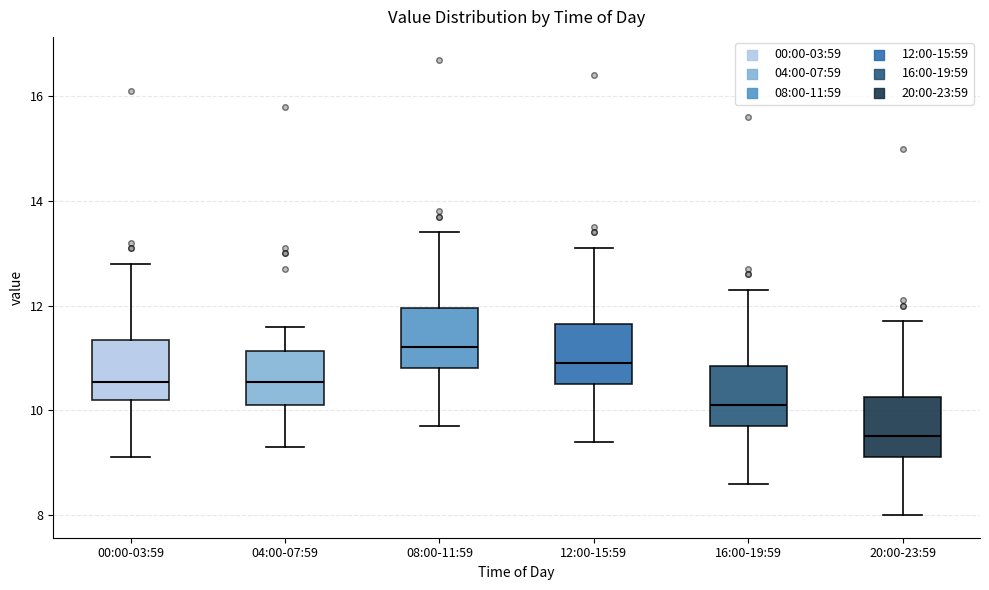

Where is the upper edge of the box for 00:00-03:59 on the y-axis? The values are not printed on the chart, so give them approximately, as read against the axis.

11.4